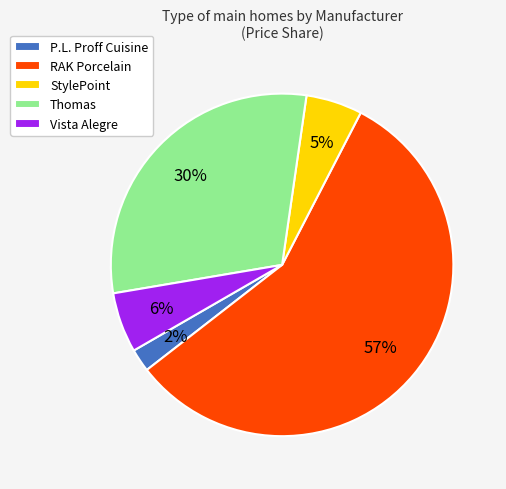

To the nearest percent, what is the average slice percentage?

20%